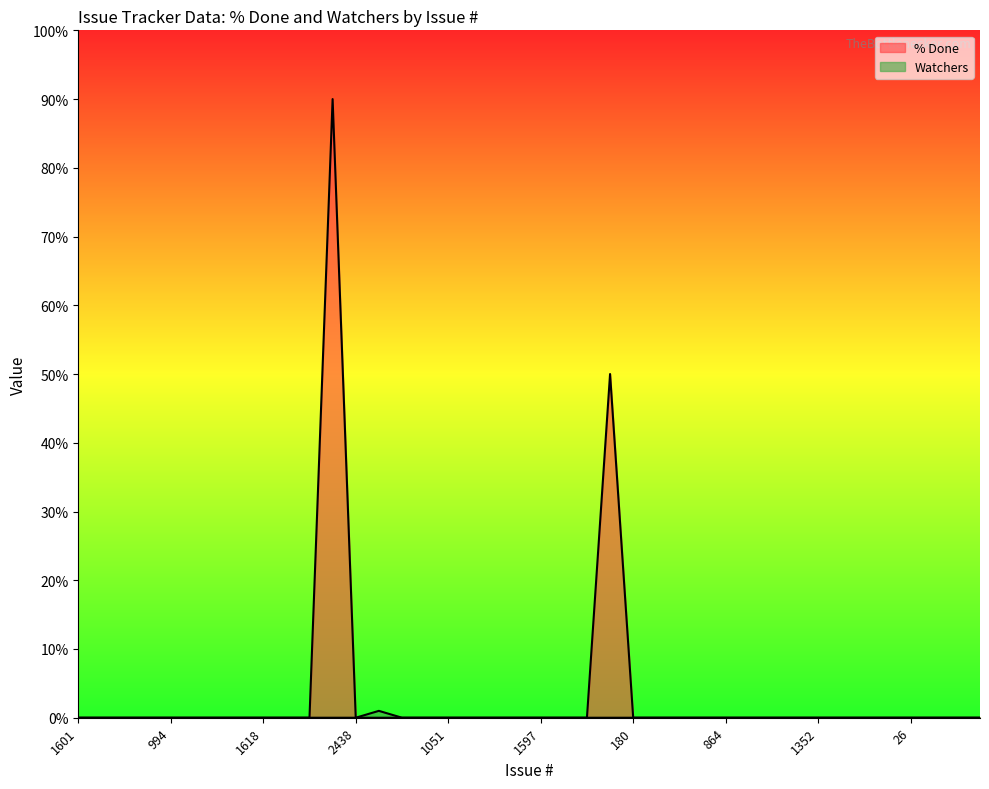

What position from the right is 180?

16